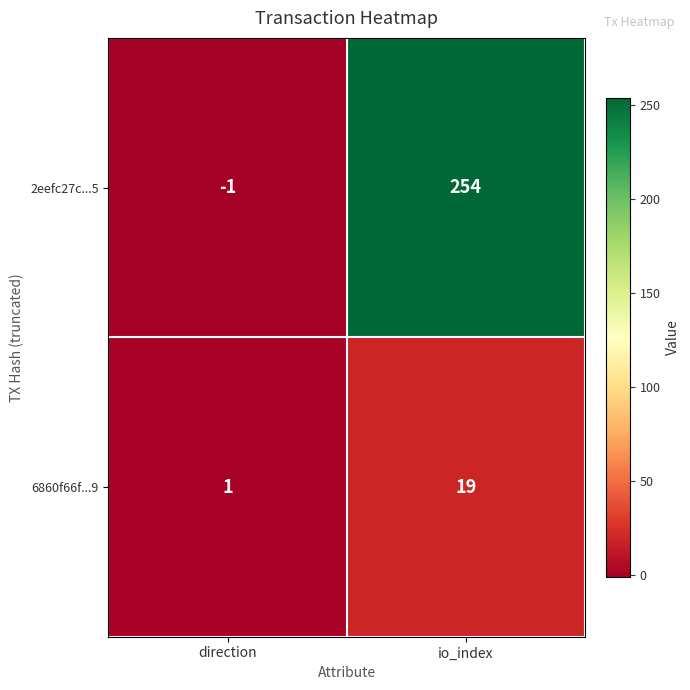

What is the difference between the 6860f66f...9 values at direction and io_index?

18